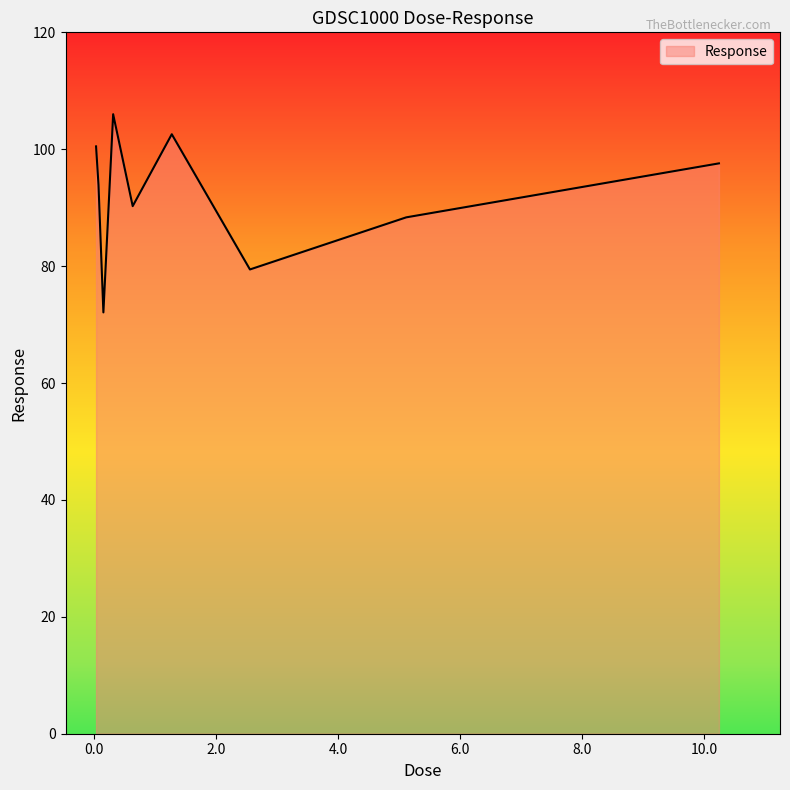

What is the difference between the maximum and minimum values?

33.9